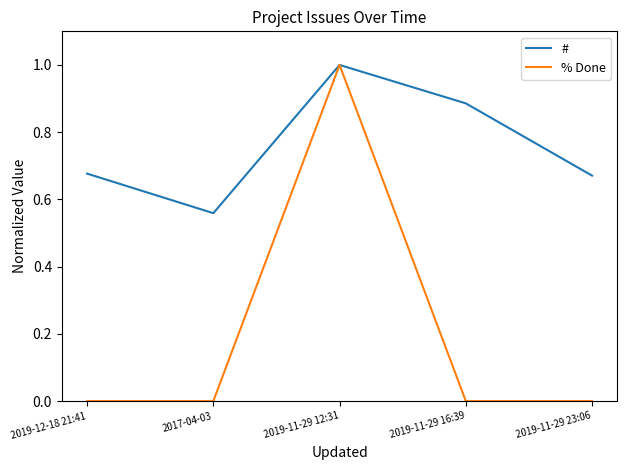

What position from the left is 2019-11-29 23:06?

5